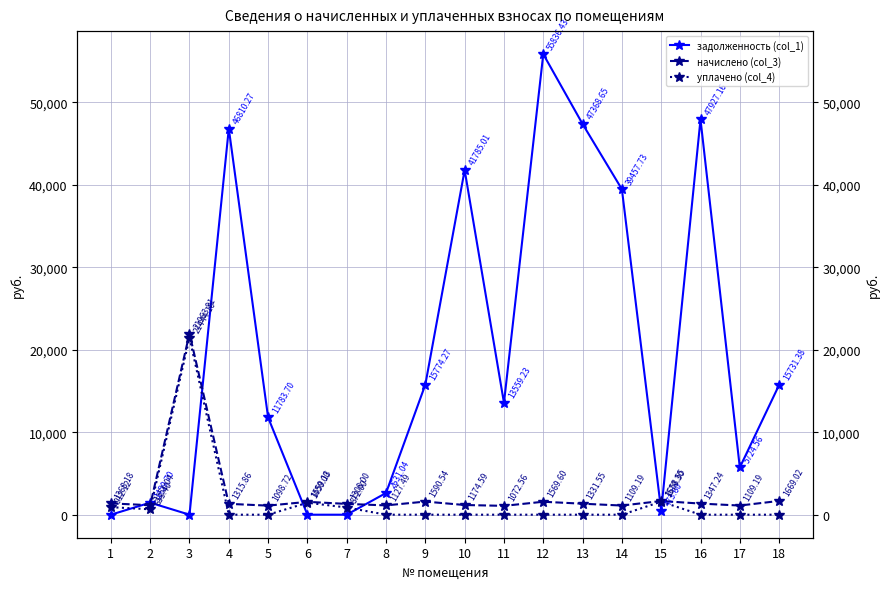

Rank the series by their maximum value, from highest to lowest.

задолженность (col_1), начислено (col_3), уплачено (col_4)